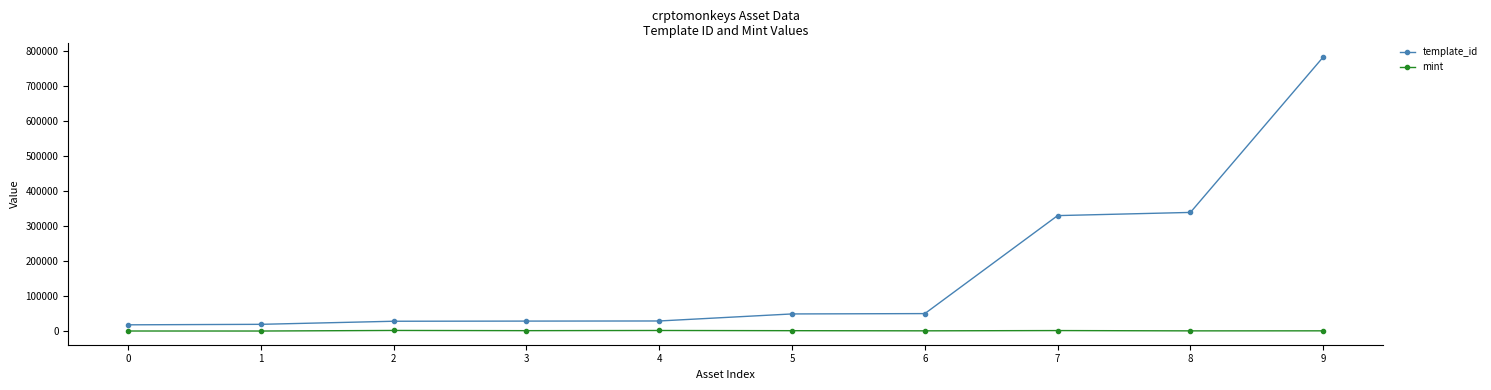

Is it true that template_id equals 22998 at 5?

False